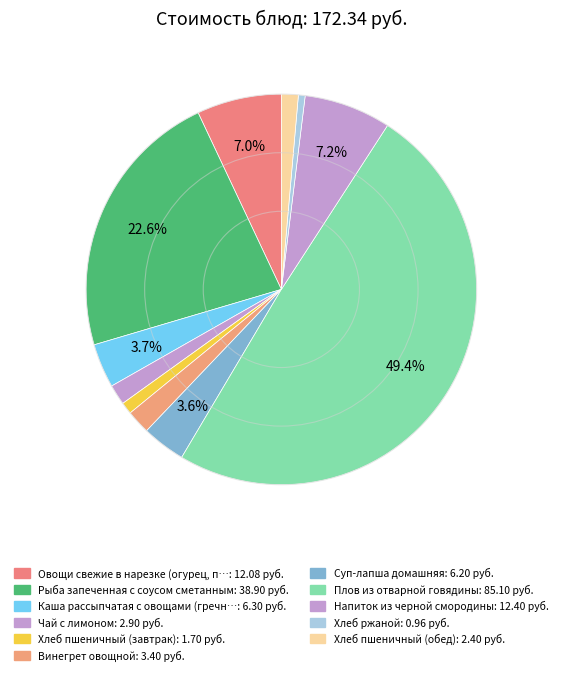

How many segments does this pie chart have?

11